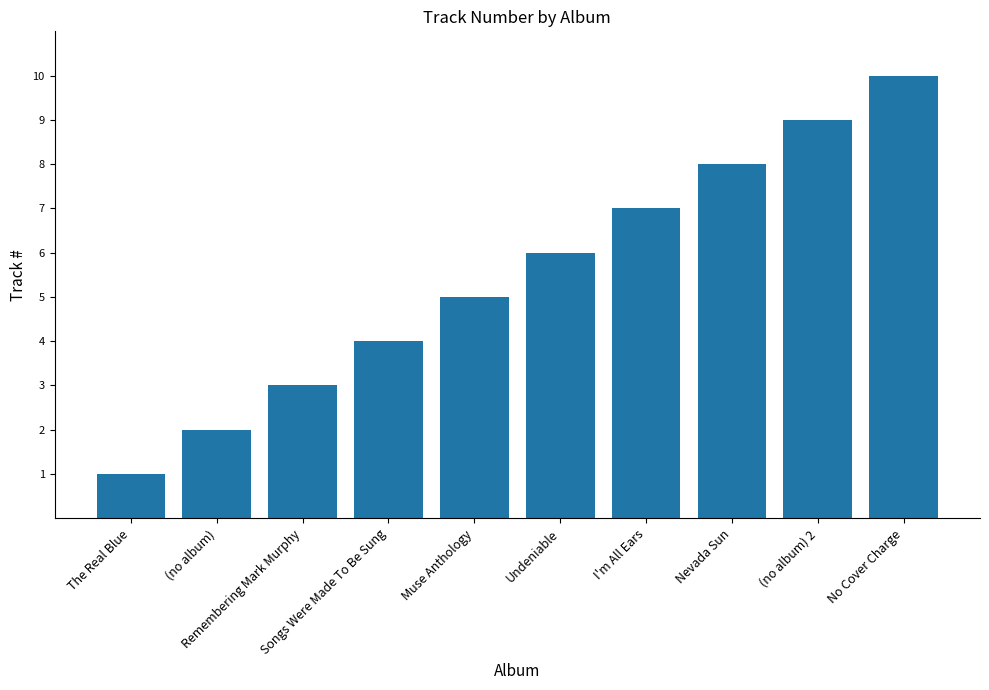

Rank the categories by value from lowest to highest.

The Real Blue, (no album), Remembering Mark Murphy, Songs Were Made To Be Sung, Muse Anthology, Undeniable, I'm All Ears, Nevada Sun, (no album) 2, No Cover Charge